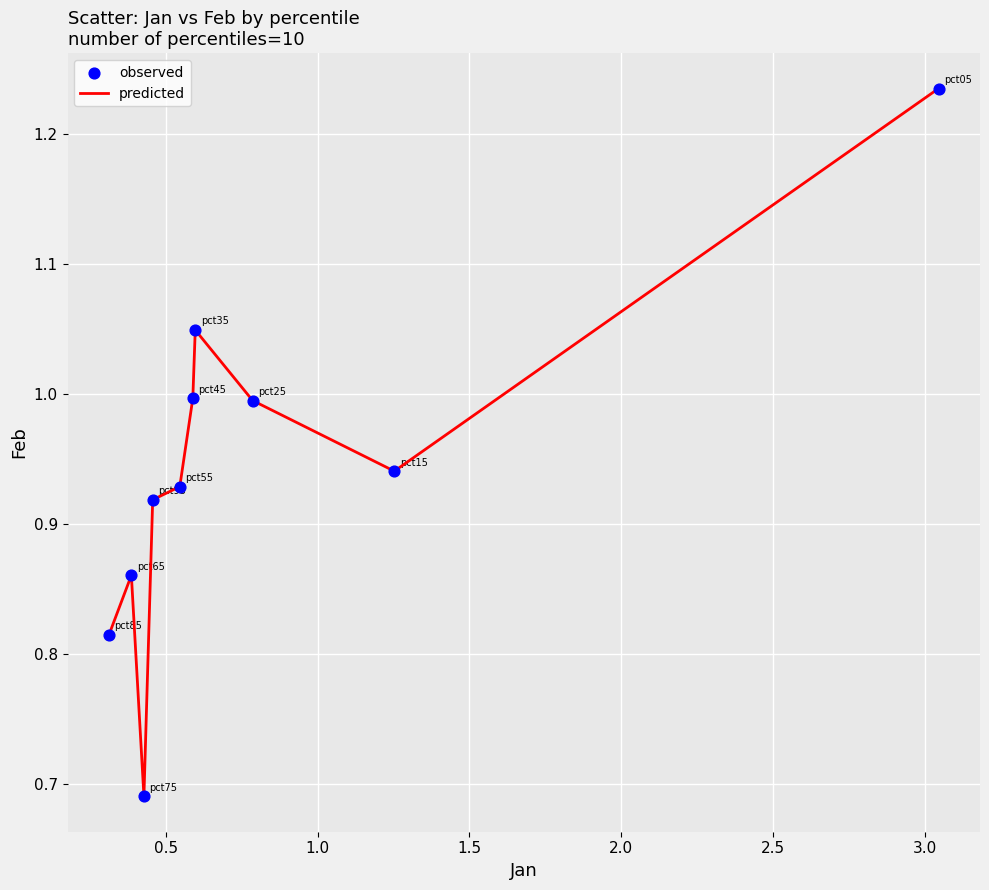

What is the difference between the maximum and minimum values?

0.5